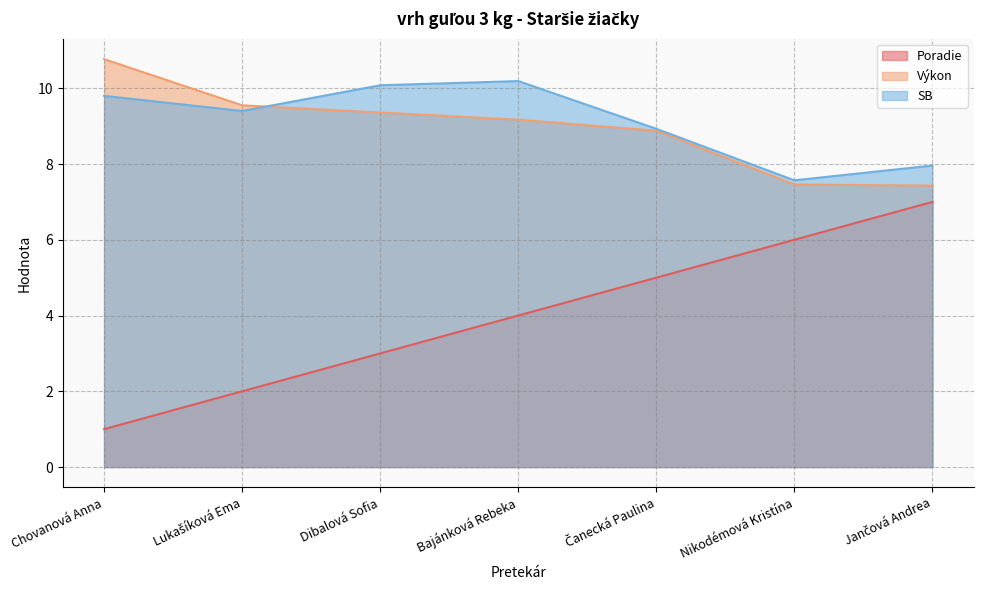

Does the chart have visible grid lines?

Yes